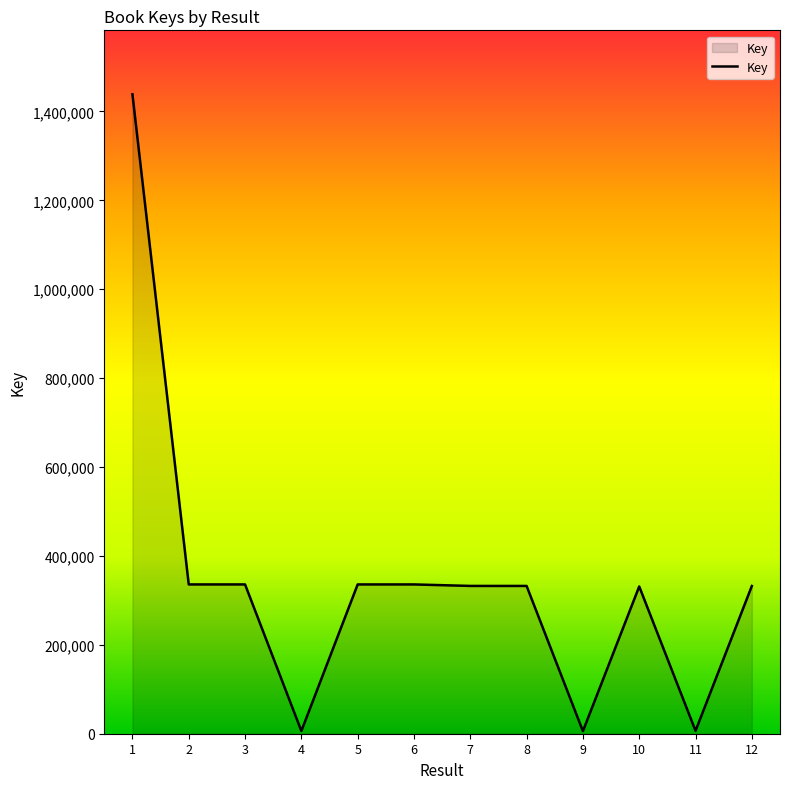

What is the greatest value displayed?

1438599